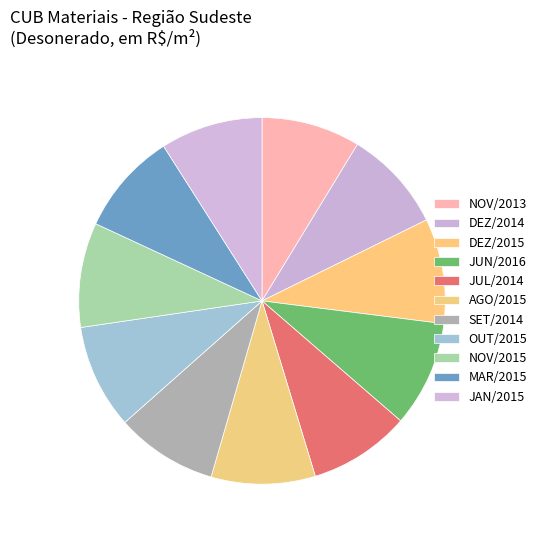

How many slices are in this pie chart?

11